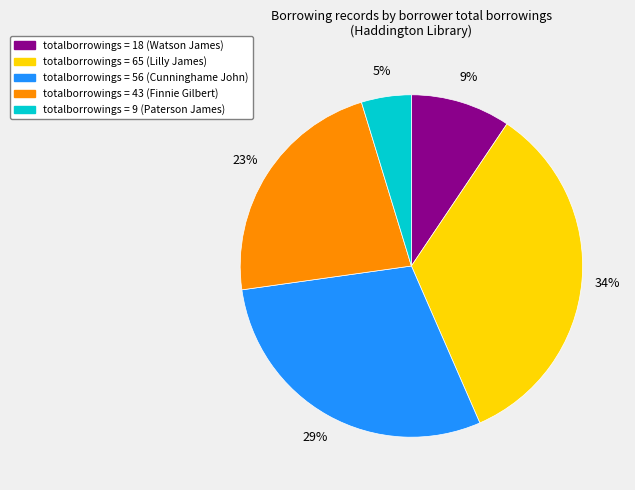

To the nearest percent, what is the difference between the largest and smallest slice percentages?

29%